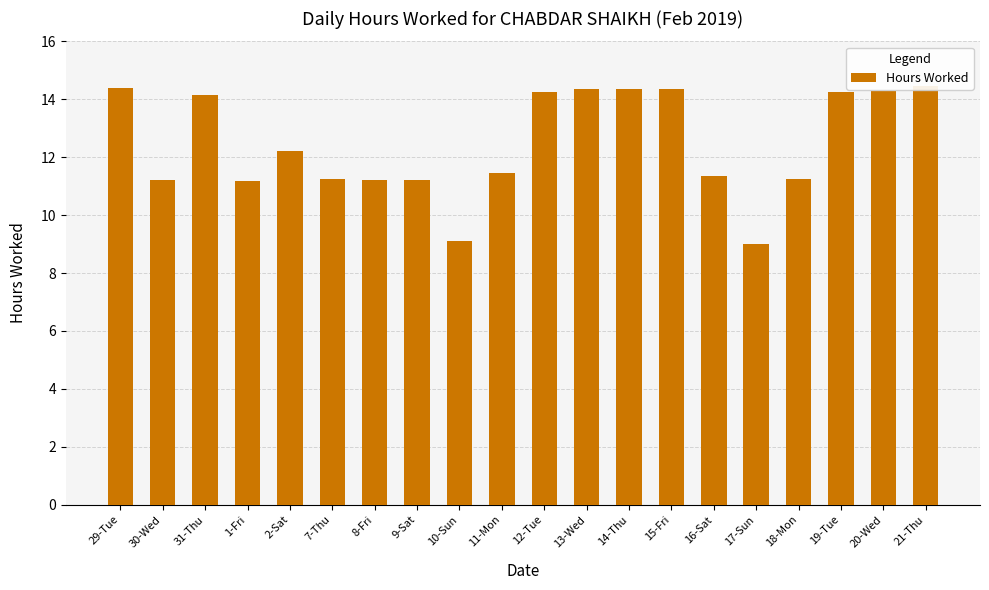

How many data points are less than 12?

10